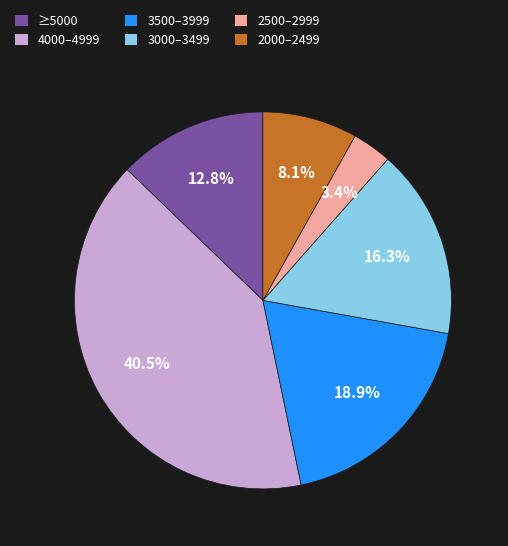

To the nearest percent, what is the difference between the largest and smallest slice percentages?

37%